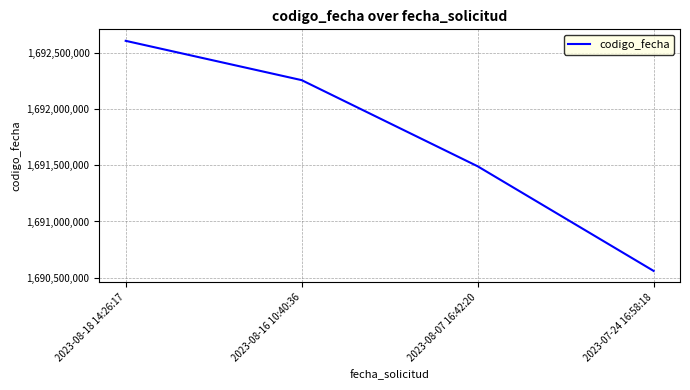

Rank the categories by value from highest to lowest.

2023-08-18 14:26:17, 2023-08-16 10:40:36, 2023-08-07 16:42:20, 2023-07-24 16:58:18